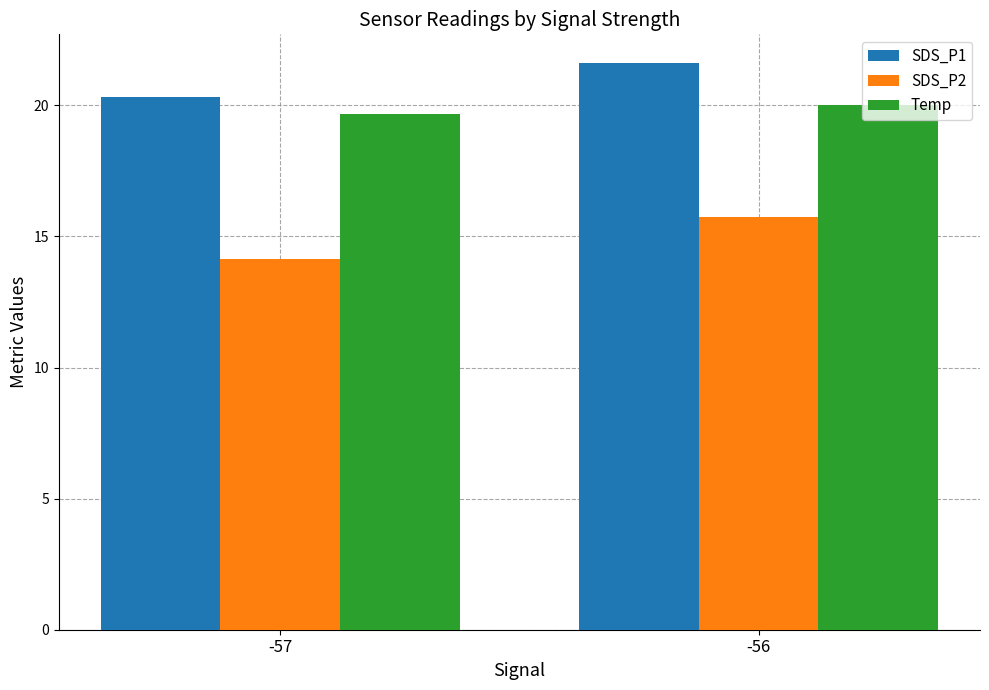

Reading left to right, what are all the values shown in this chart?

SDS_P1: 20.3	21.6
SDS_P2: 14.1	15.8
Temp: 19.7	20.0